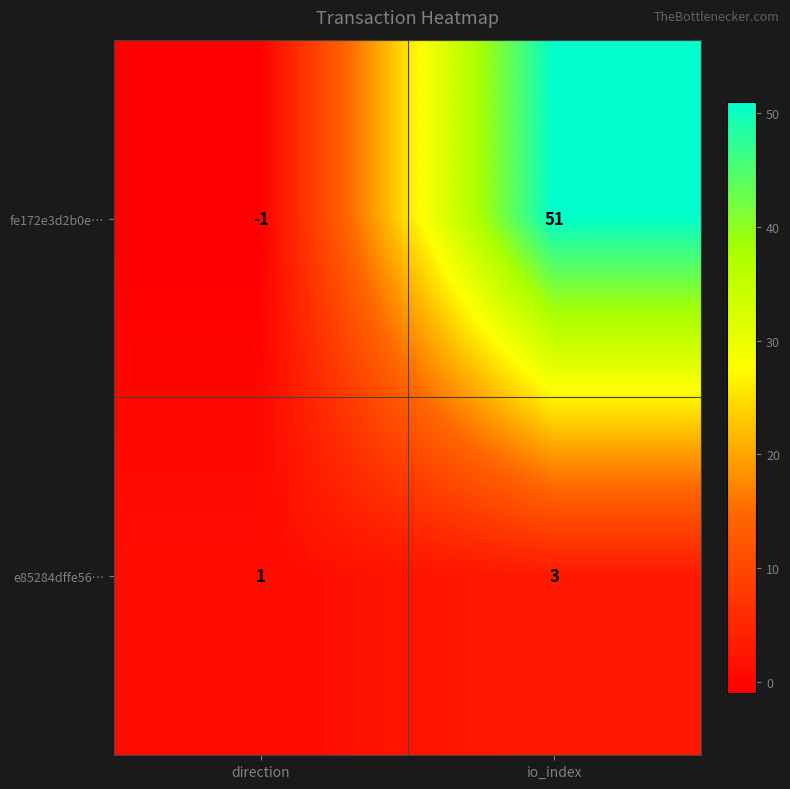

What is the average value of the fe172e3d2b0e… series?

25